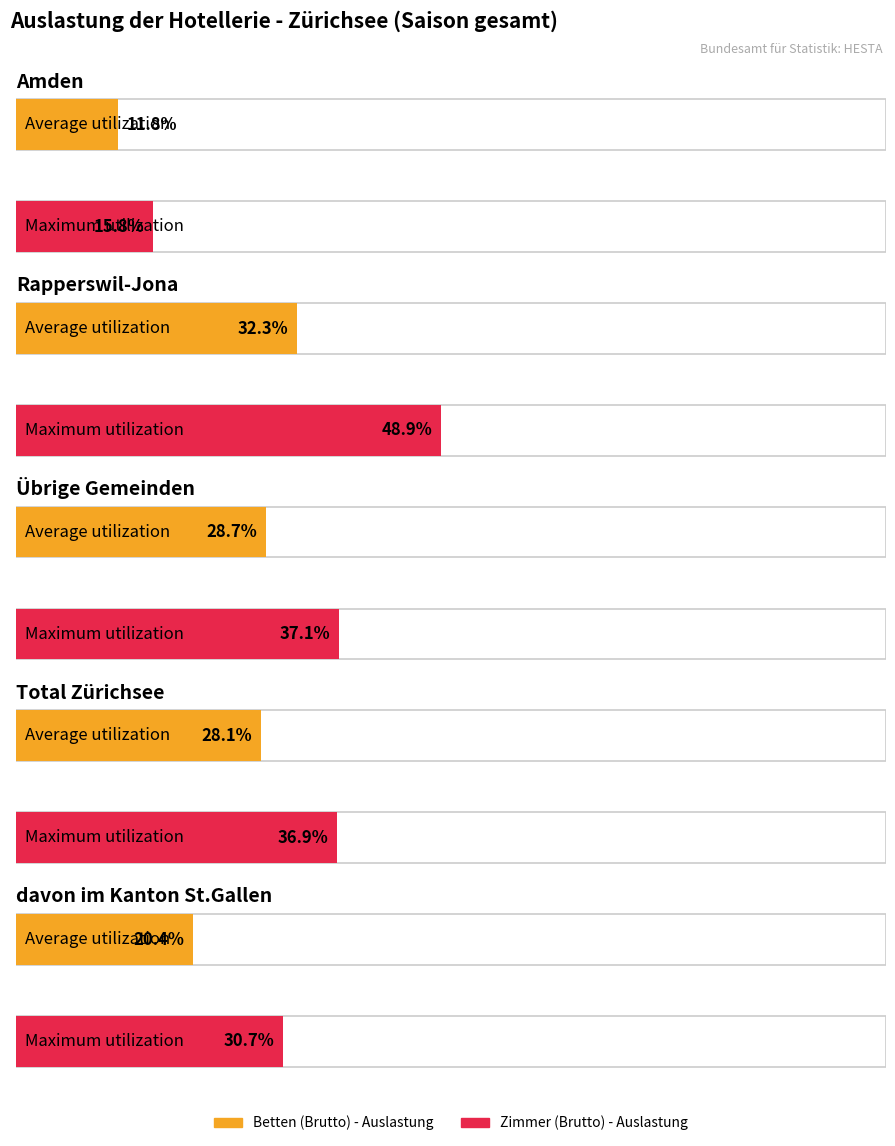

Reading left to right, extract all data points from this chart.

Betten (Brutto) - Auslastung: 0.1	0.3	0.3	0.3	0.2
Zimmer (Brutto) - Auslastung: 0.2	0.5	0.4	0.4	0.3